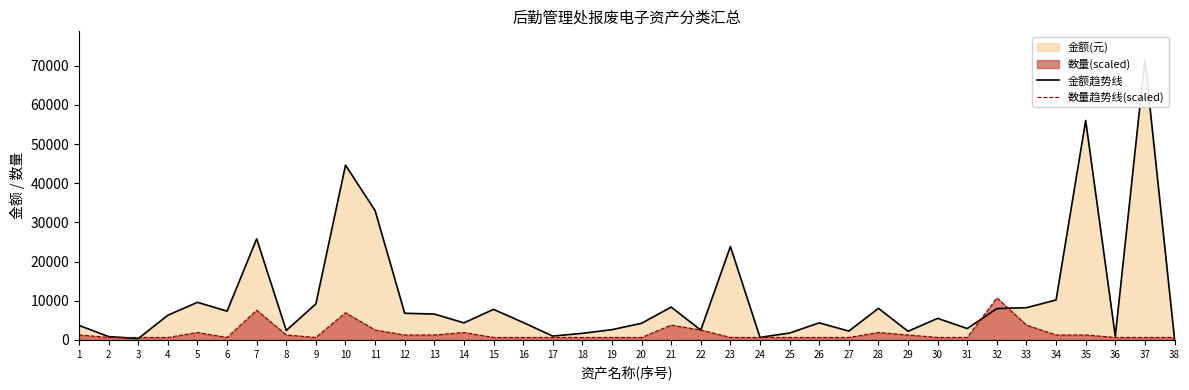

What is the difference between the maximum and second lowest values in the 金额趋势线 series?

71270.0